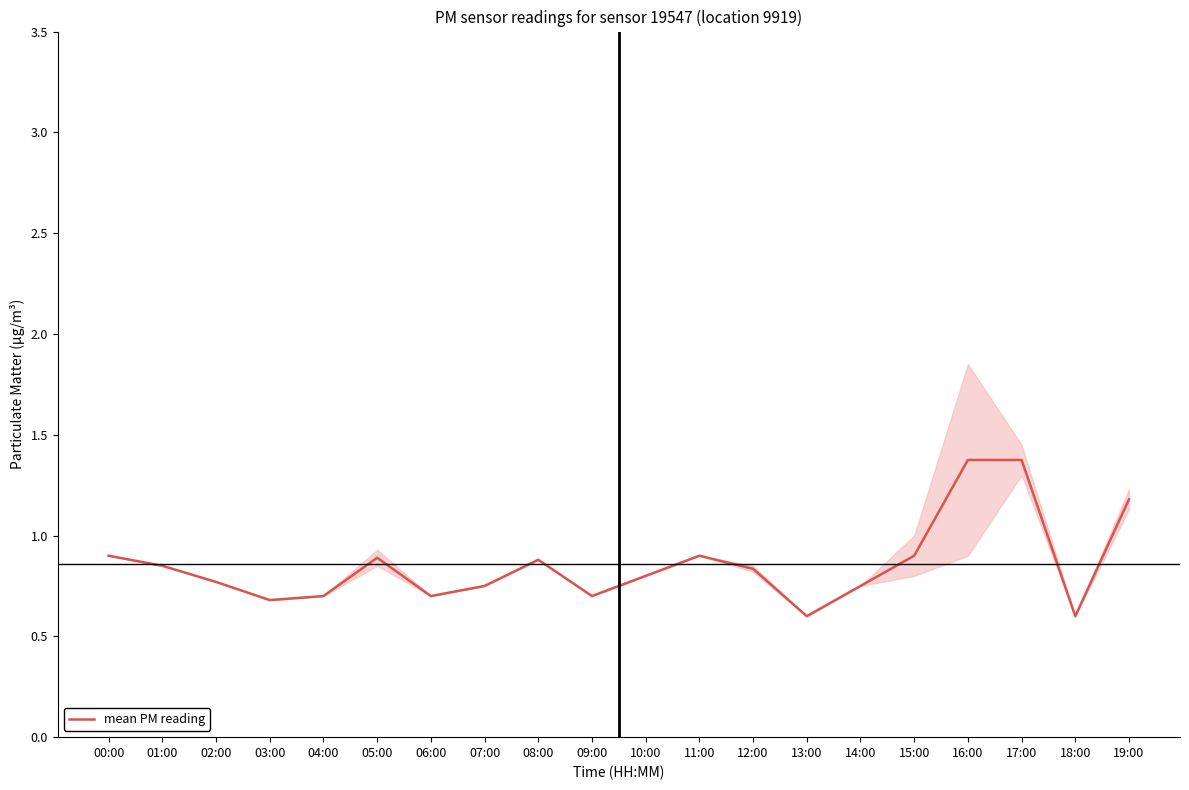

Count the number of data series in this chart.

1